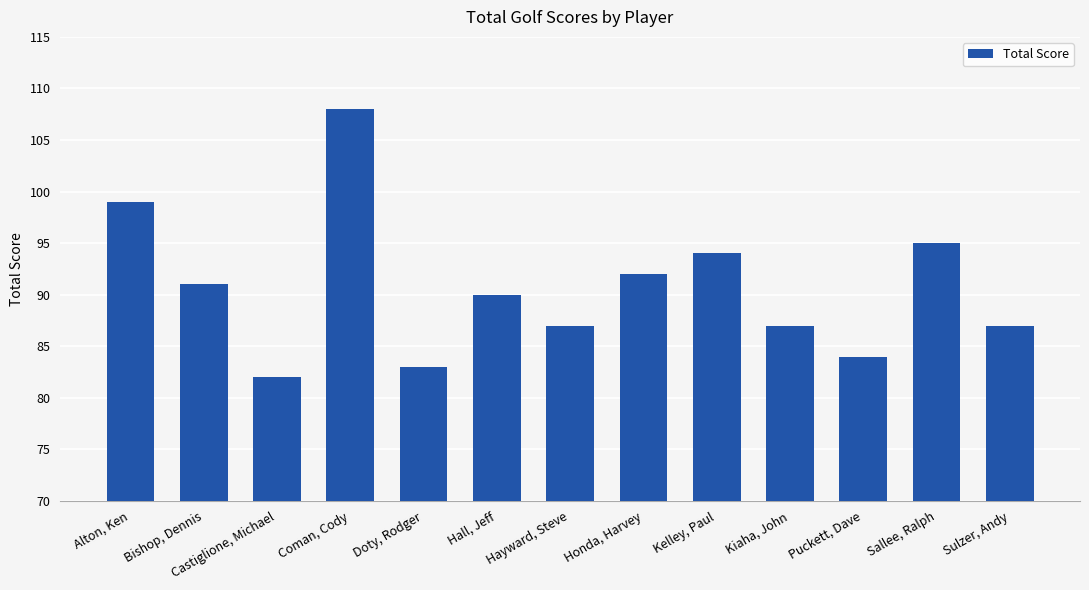

True or false: the data shows 91 at Bishop, Dennis.

True